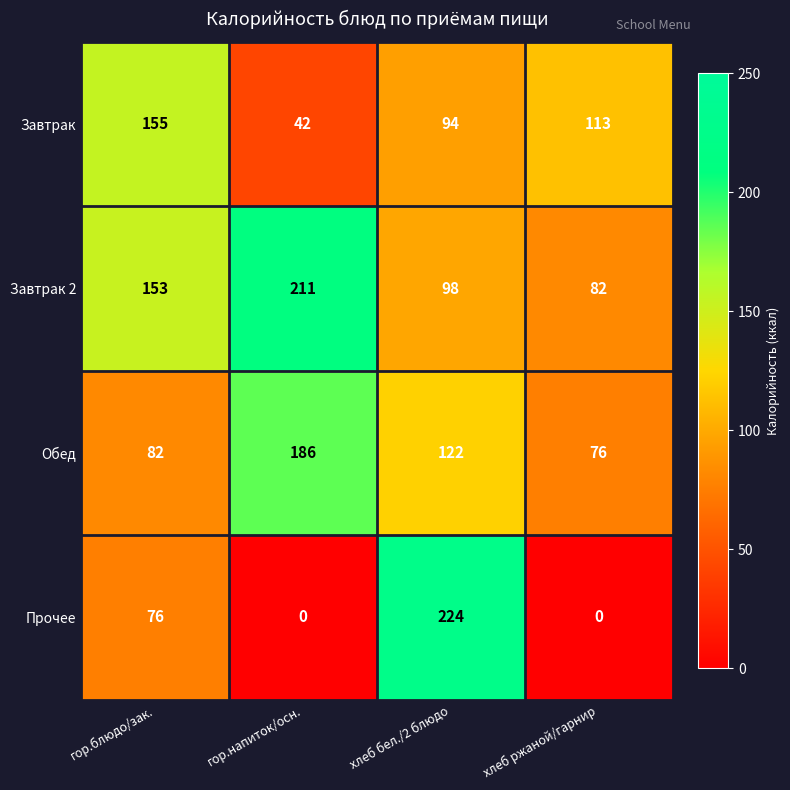

Which series has the largest range (max minus min)?

Прочее